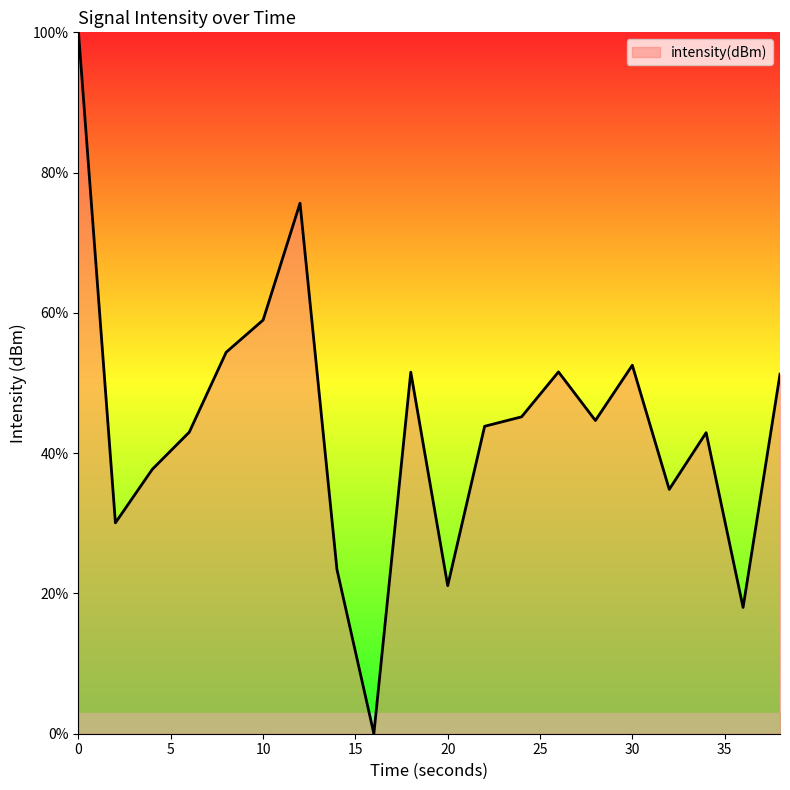

How many positive values are there?

19